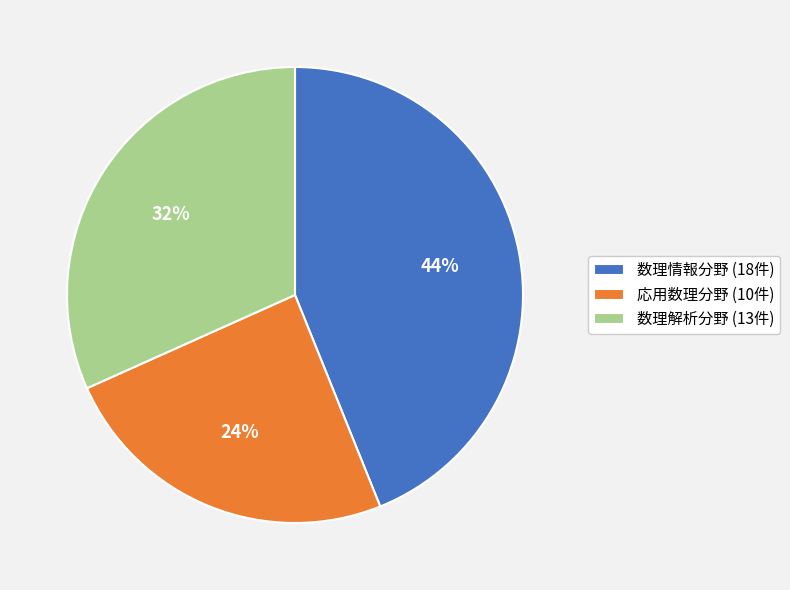

To the nearest percent, what is the combined percentage of 数理解析分野 and 数理情報分野?

76%